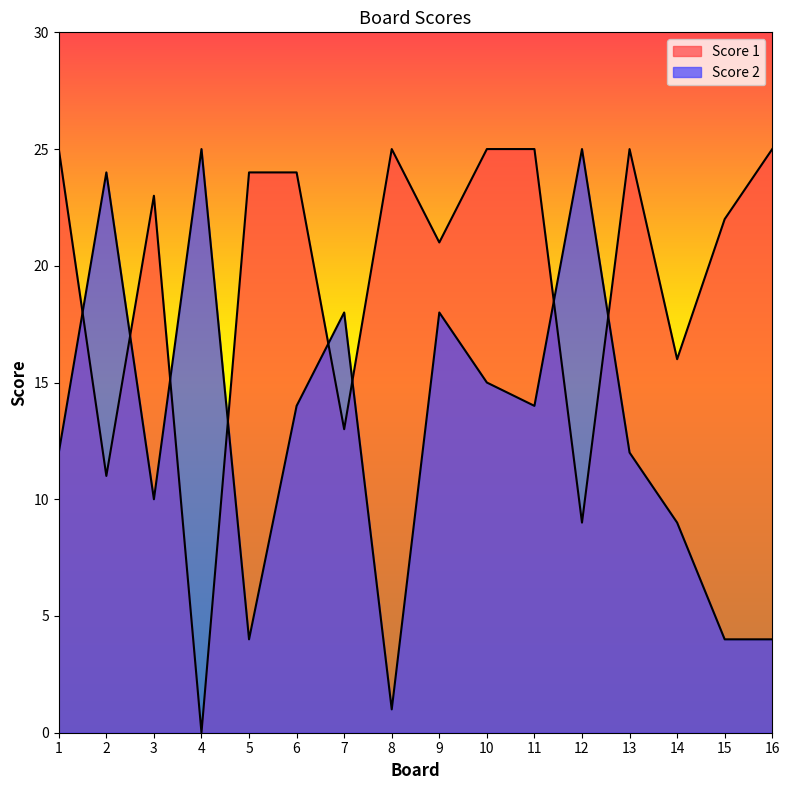

At 13, list the series in order from largest to smallest.

Score 1, Score 2